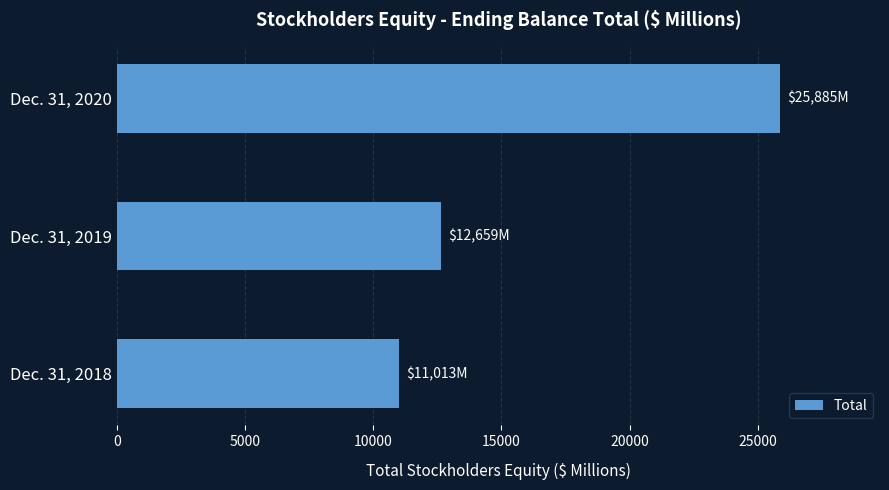

Count the values in the range 11013 to 25885.

3